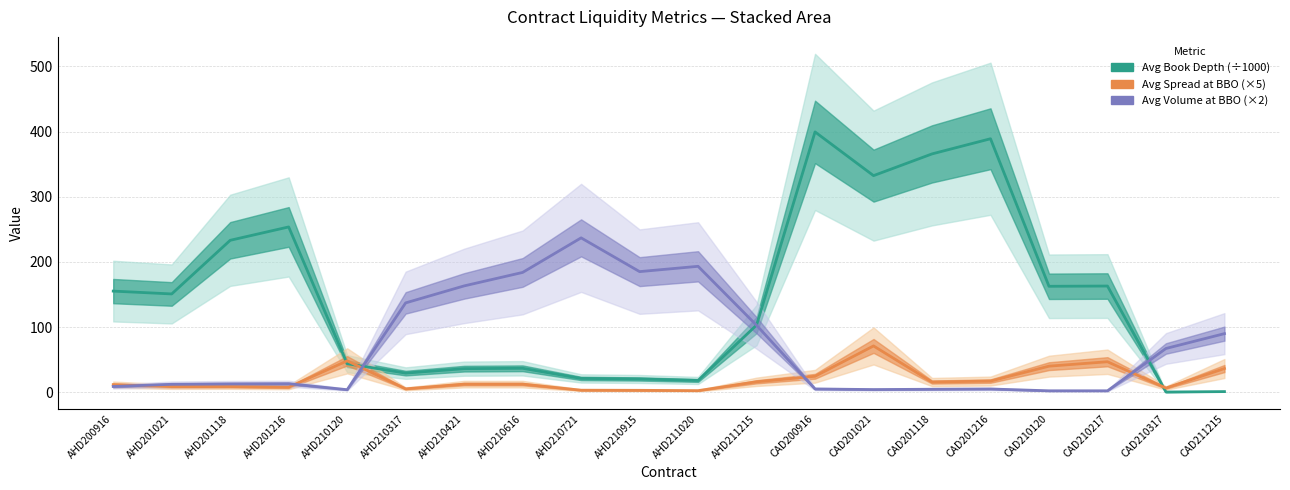

Does the chart display data point markers on the line(s)?

No